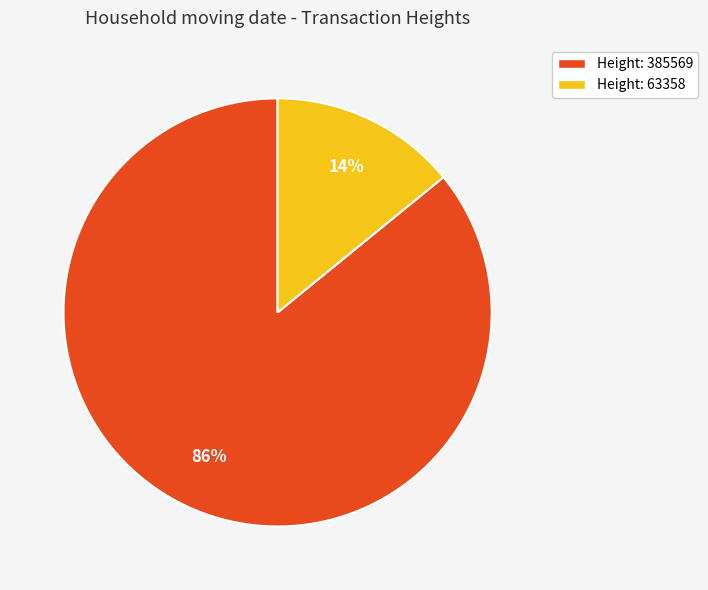

To the nearest percent, what is the average slice percentage?

50%